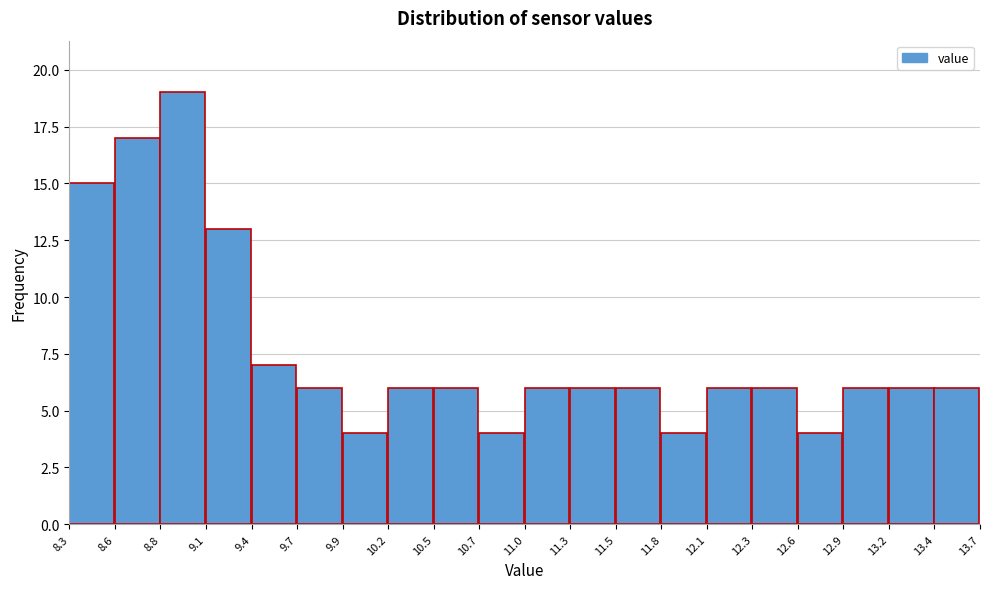

Which range on the x-axis has the tallest bar?

8.8 to 9.1